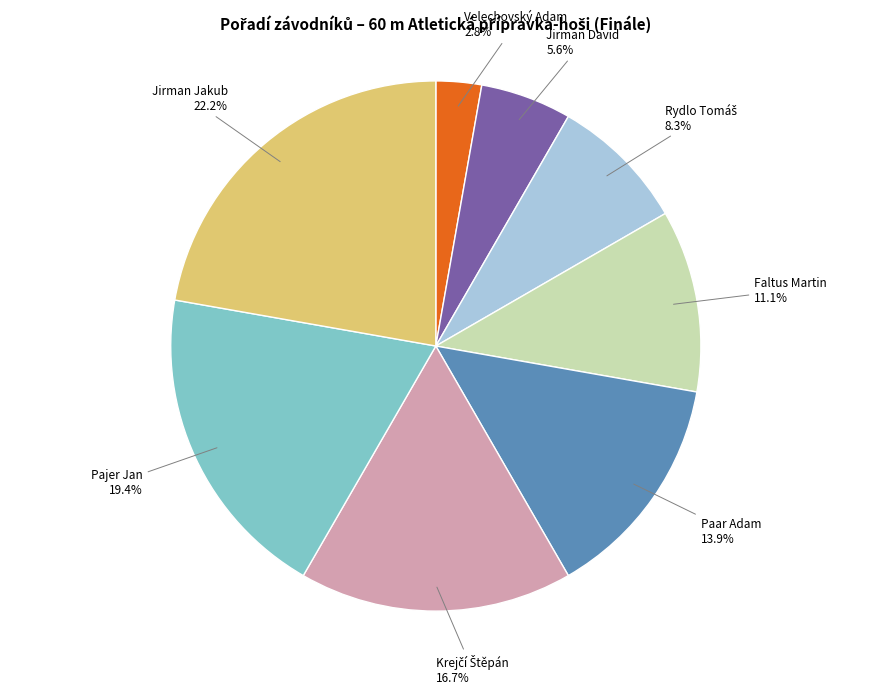

To the nearest percent, what is the combined percentage of Jirman David and Pajer Jan?

25%